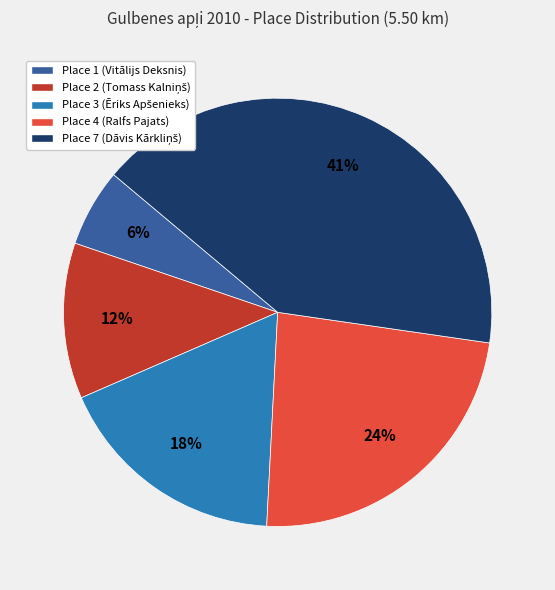

Is there any slice that represents more than half of the pie?

No